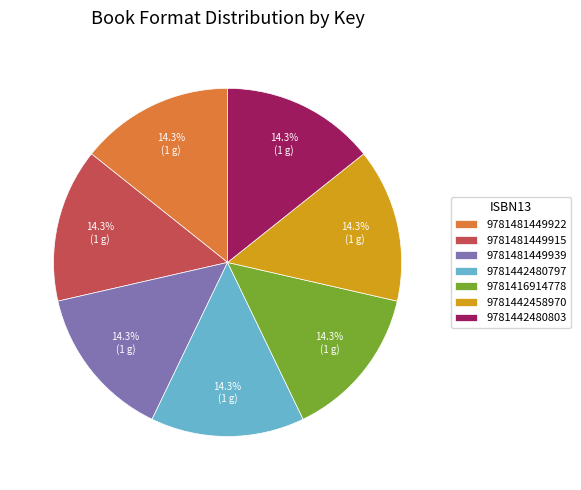

What is the ratio of the value at 9781442480803 to the value at 9781416914778?

1.0